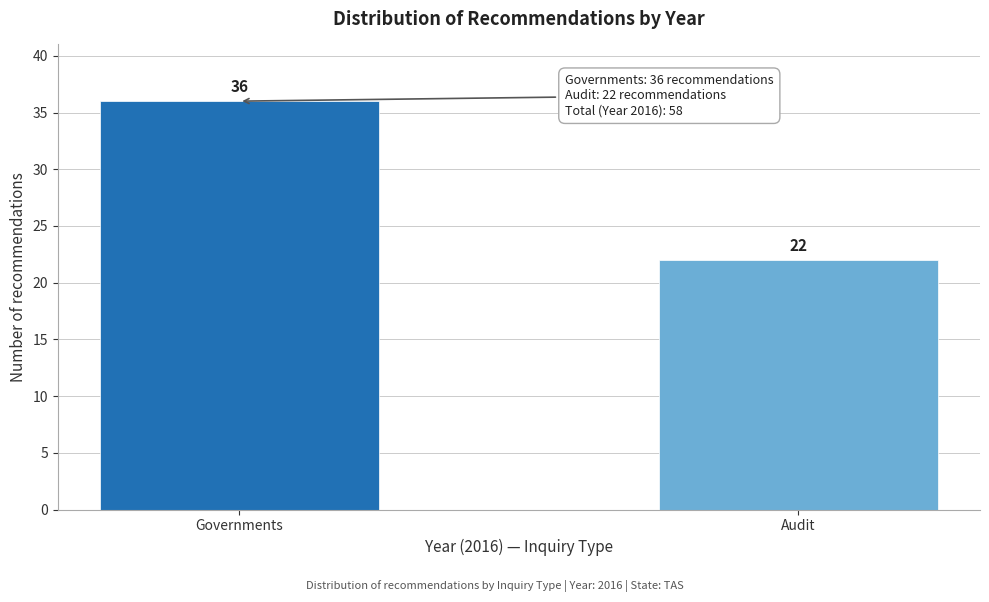

Reading left to right, what are all the values shown in this chart?

Governments=36	Audit=22